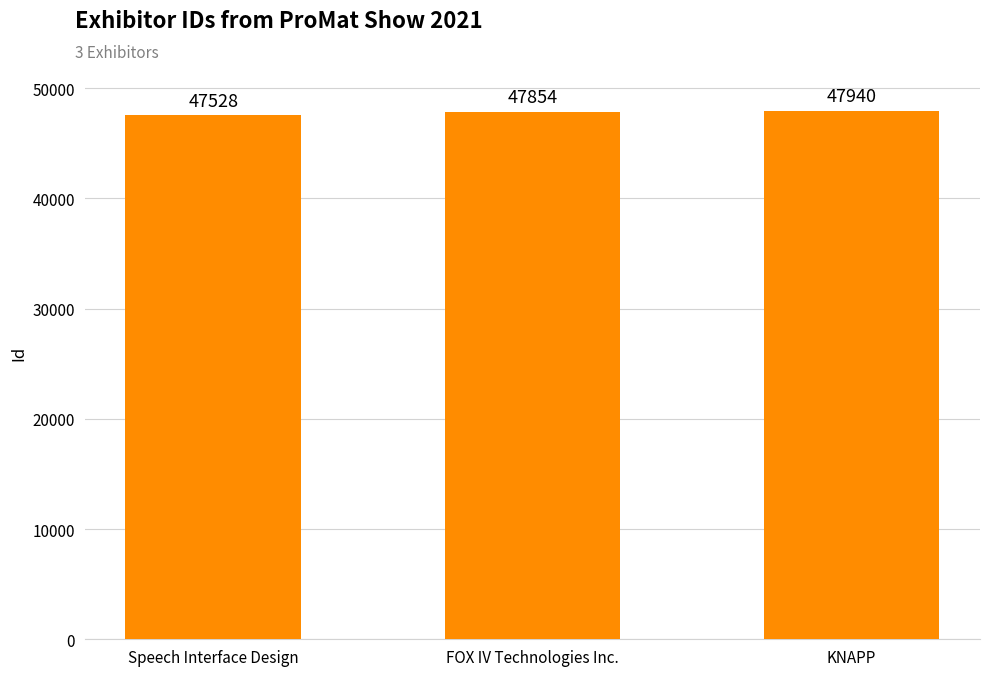

Does the chart contain stacked bars?

No